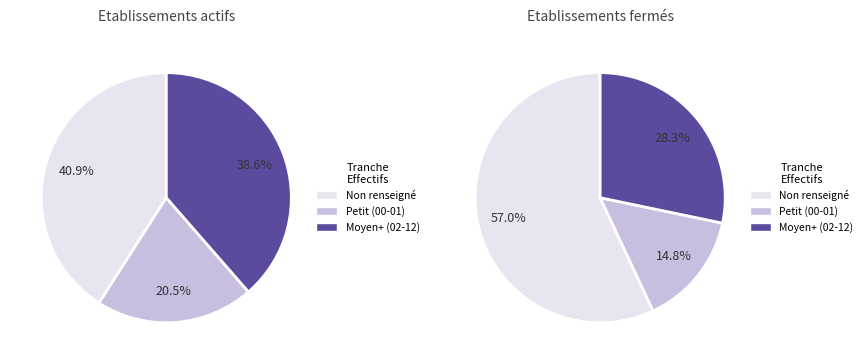

Count the number of slices in the pie.

6